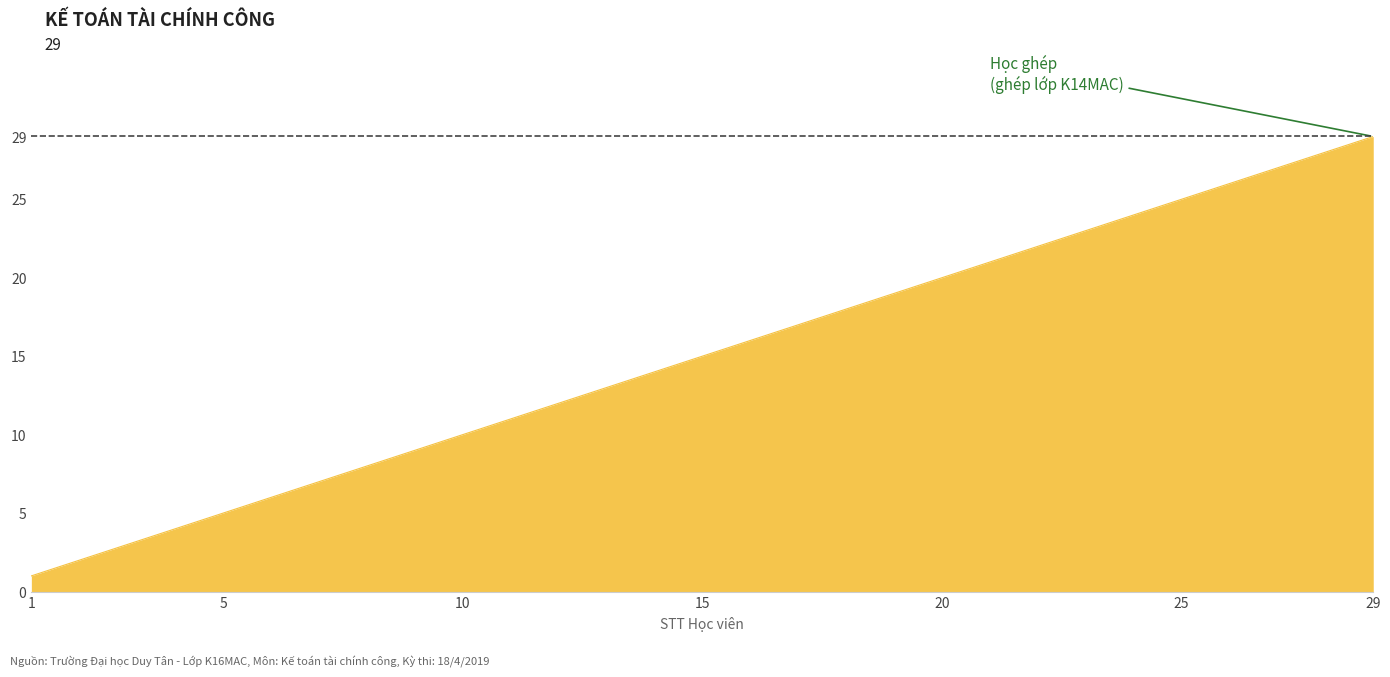

What is the greatest value displayed?

29